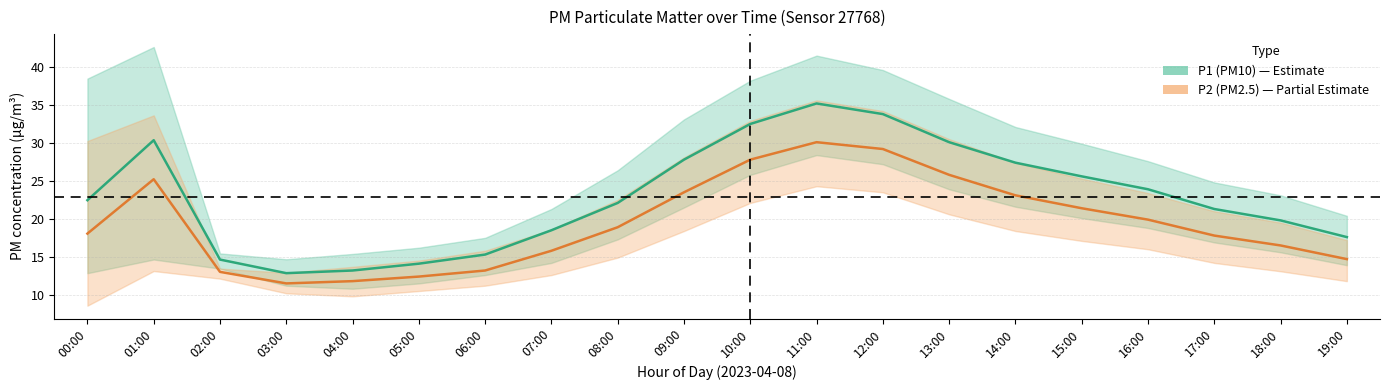

What is the value of the P2 (PM2.5) point at the 2nd from the left?

25.2